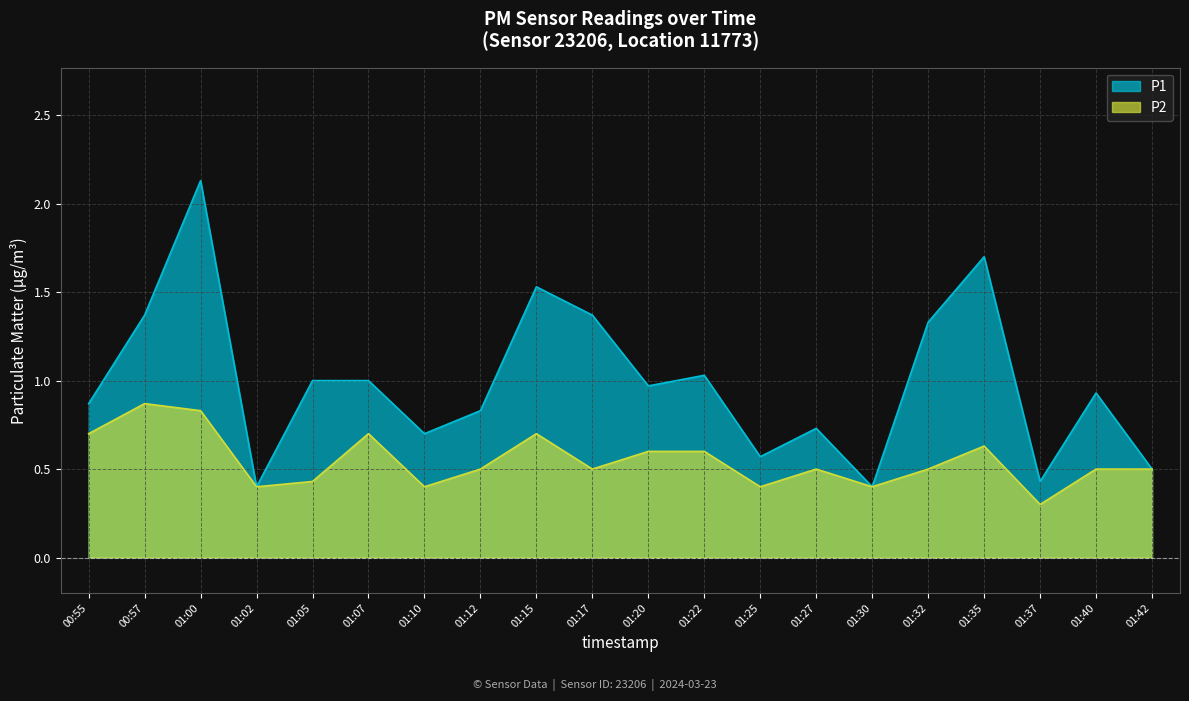

Reading left to right, transcribe all the data shown in this chart.

P1: 00:55=0.9	00:57=1.4	01:00=2.1	01:02=0.4	01:05=1.0	01:07=1.0	01:10=0.7	01:12=0.8	01:15=1.5	01:17=1.4	01:20=1.0	01:22=1.0	01:25=0.6	01:27=0.7	01:30=0.4	01:32=1.3	01:35=1.7	01:37=0.4	01:40=0.9	01:42=0.5
P2: 00:55=0.7	00:57=0.9	01:00=0.8	01:02=0.4	01:05=0.4	01:07=0.7	01:10=0.4	01:12=0.5	01:15=0.7	01:17=0.5	01:20=0.6	01:22=0.6	01:25=0.4	01:27=0.5	01:30=0.4	01:32=0.5	01:35=0.6	01:37=0.3	01:40=0.5	01:42=0.5